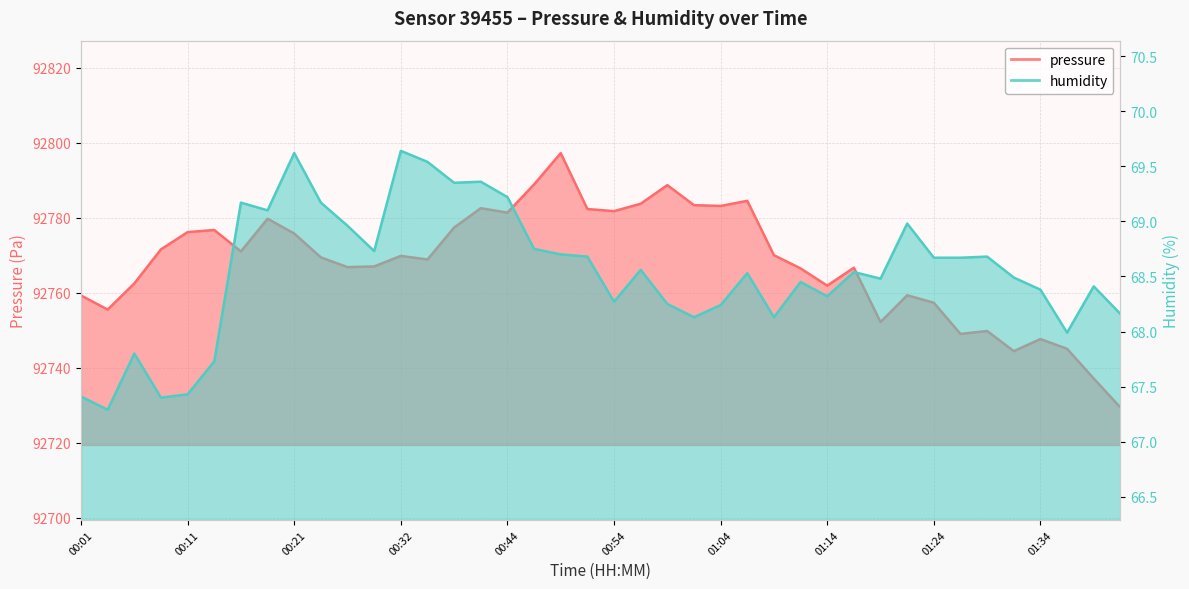

Between 00:32 and 00:24, which is larger?

00:32